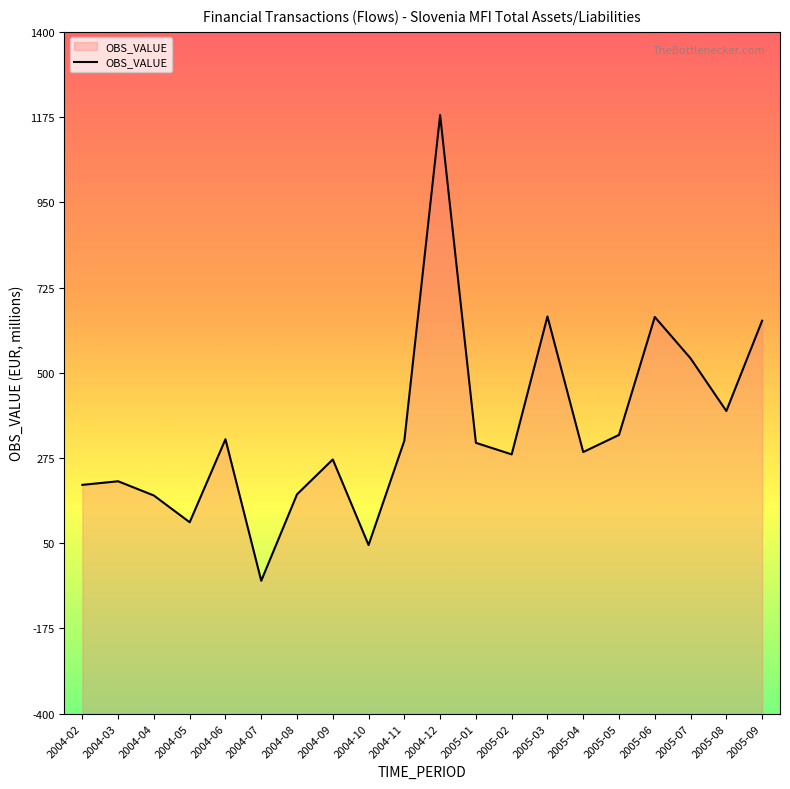

What is the change in value from 2005-01 to 2005-03?

+333.7